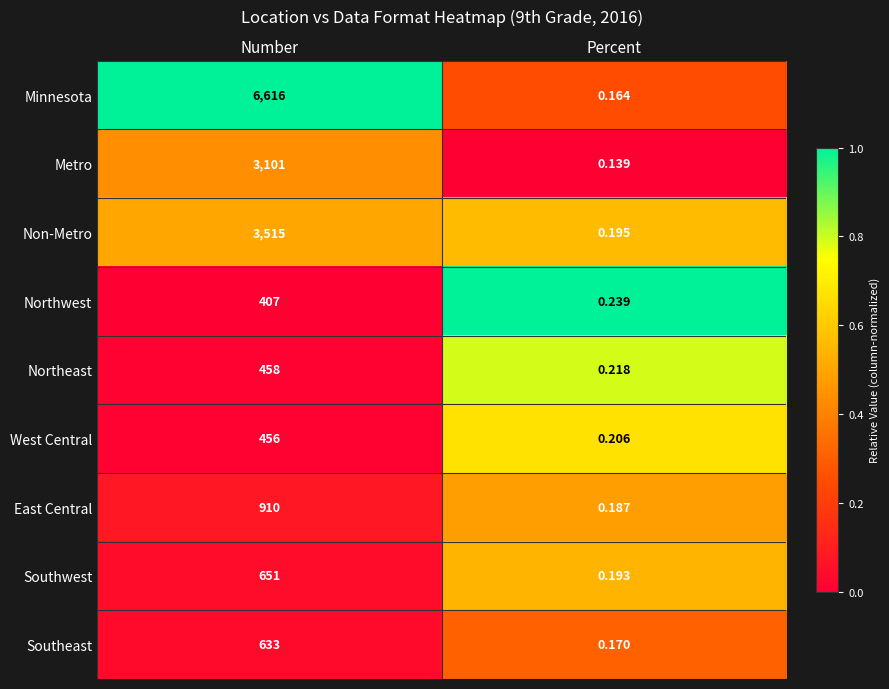

Which label corresponds to the smallest value in the chart?

Percent